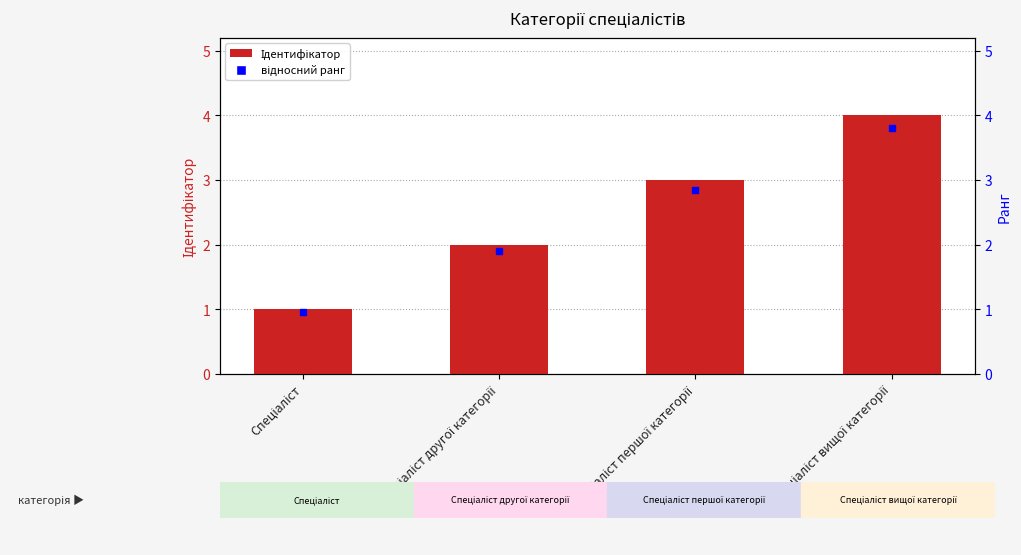

What is the change in value from Спеціаліст to Спеціаліст вищої категорії?

+3